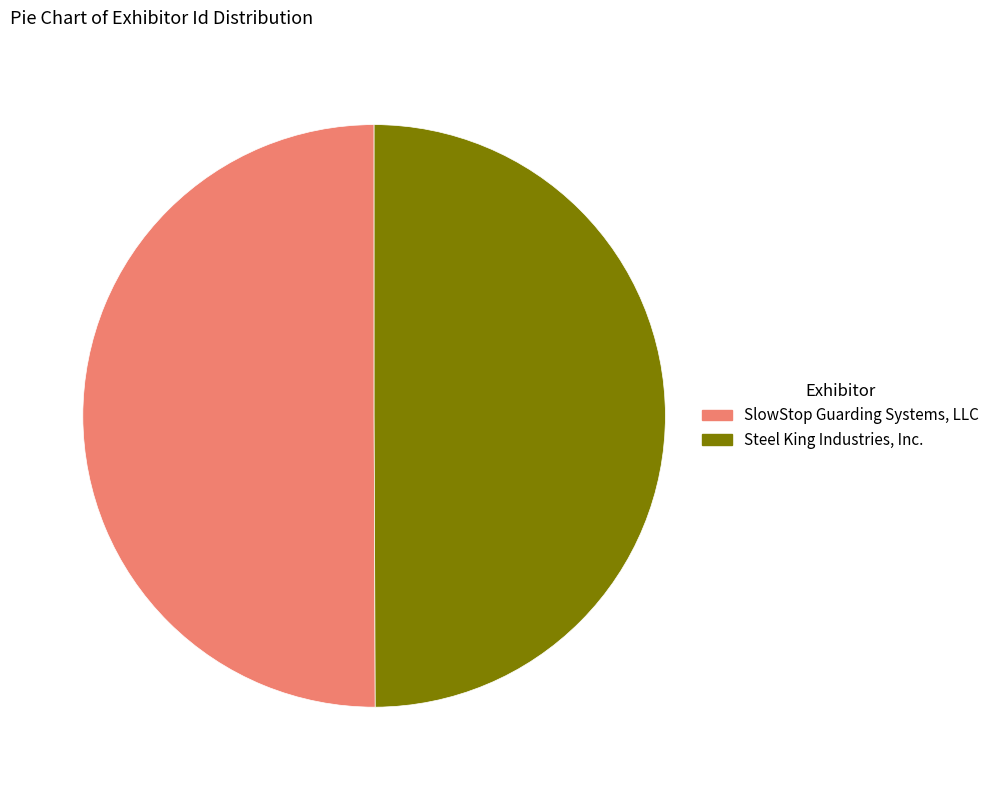

True or false: Steel King Industries, Inc. accounts for 50% of the total.

True